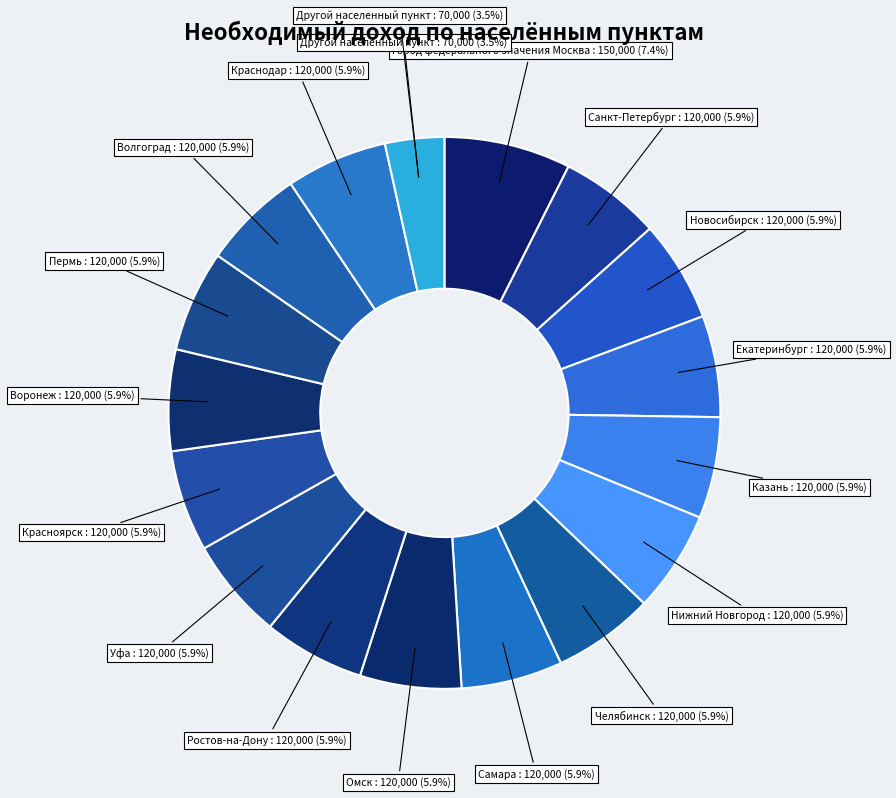

To the nearest percent, what is the difference between the largest and smallest slice percentages?

4%